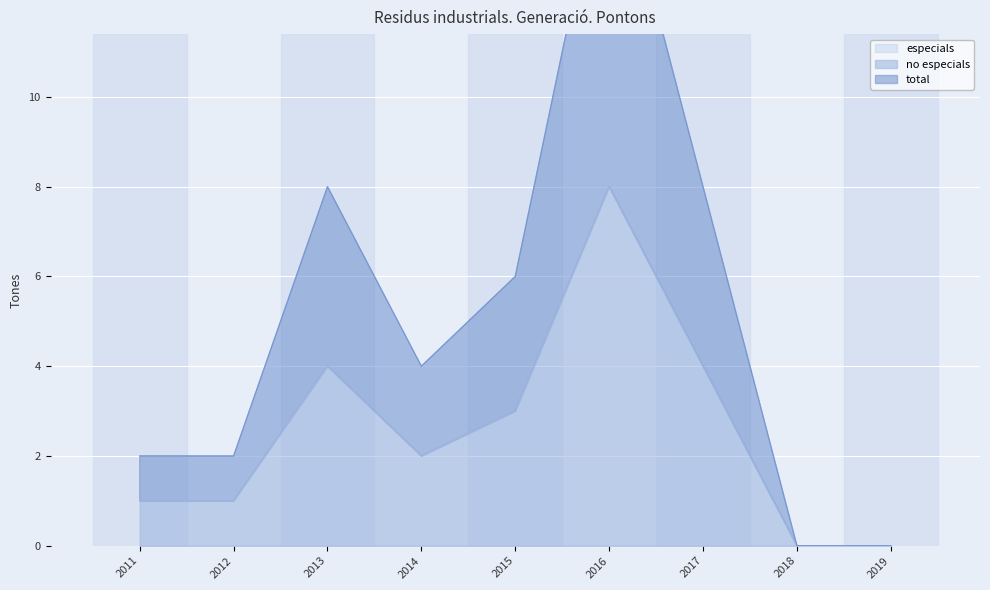

At how many categories does at least one series exceed 15?

1